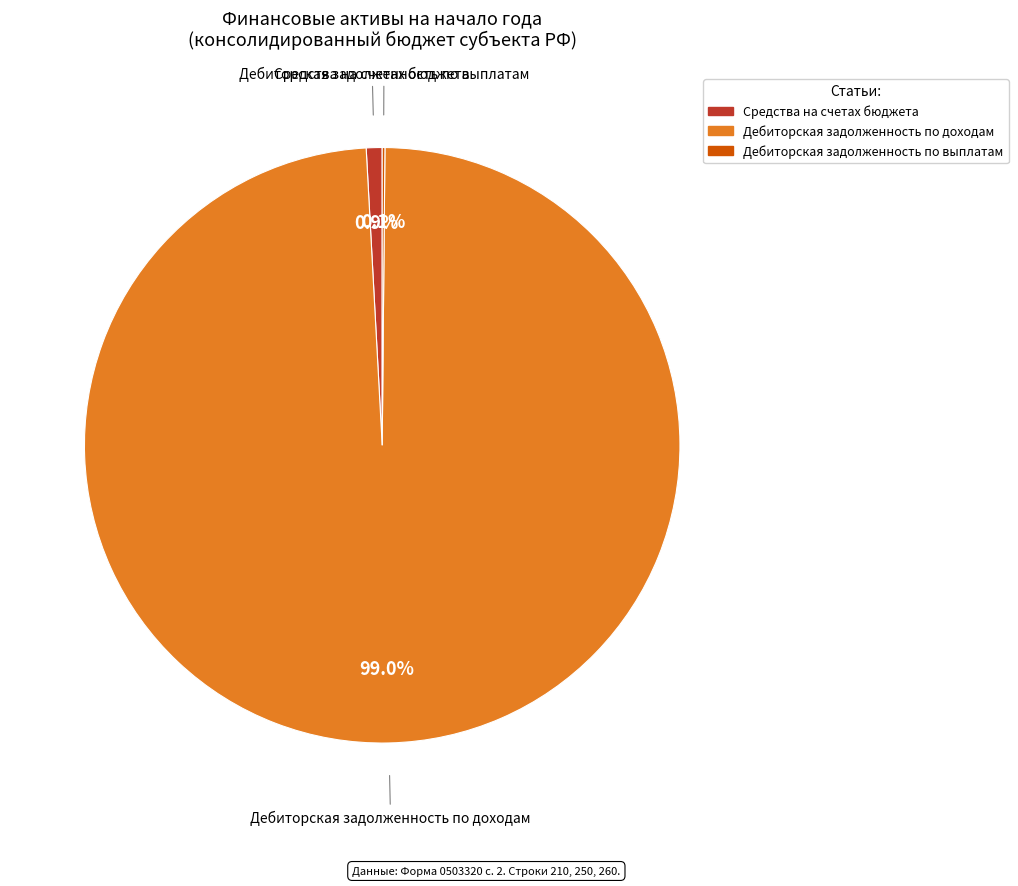

Is there any slice that represents more than half of the pie?

Yes